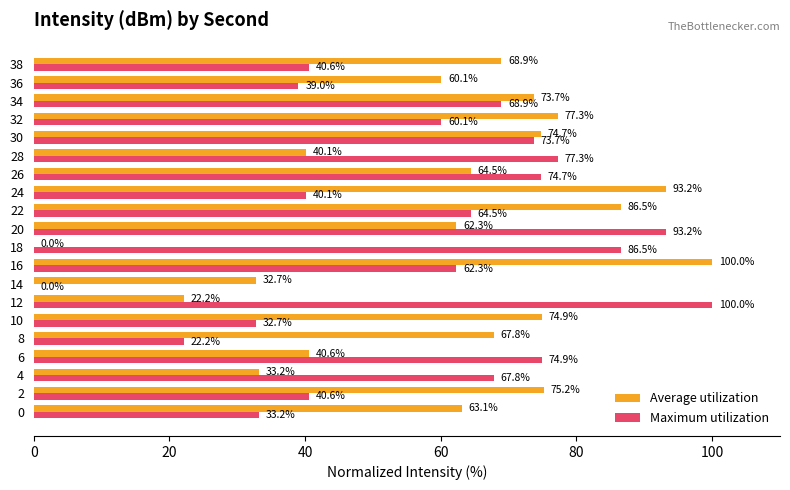

What are all the series names shown in the legend?

Average utilization, Maximum utilization